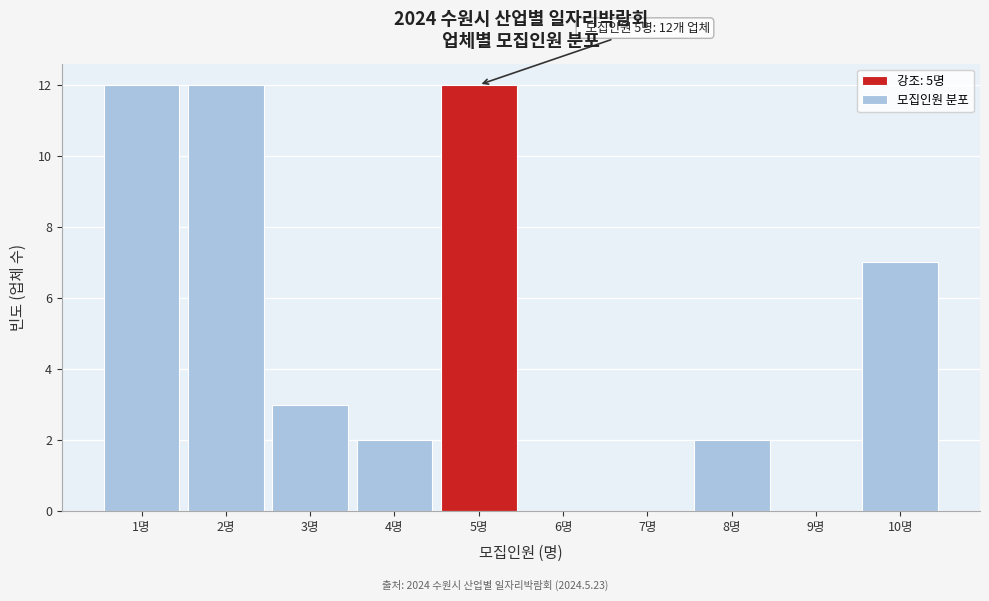

Reading right to left, what are all the values shown in this chart?

10명=7	9명=0	8명=2	7명=0	6명=0	5명=12	4명=2	3명=3	2명=12	1명=12